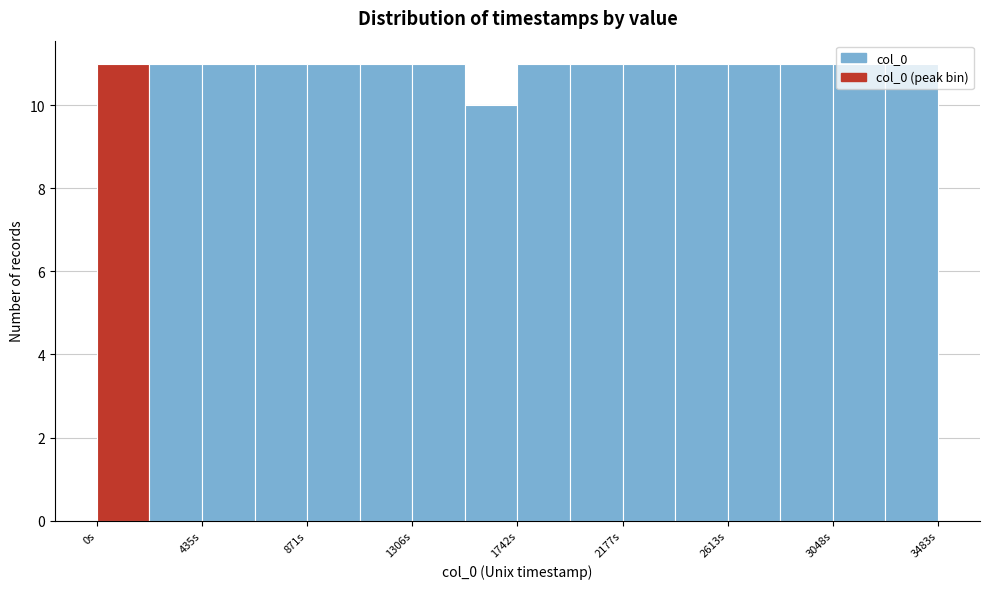

Reading left to right, list every bar in this chart as the range it spans on the x-axis followed by its height. Neither the bar edges nor the heights are printed on the chart, so give them approximately, as read against the axes.

0 to 200: 11
200 to 450: 11
450 to 650: 11
650 to 850: 11
850 to 1100: 11
1100 to 1300: 11
1300 to 1500: 11
1500 to 1750: 10
1750 to 1950: 11
1950 to 2200: 11
2200 to 2400: 11
2400 to 2600: 11
2600 to 2850: 11
2850 to 3050: 11
3050 to 3250: 11
3250 to 3500: 11